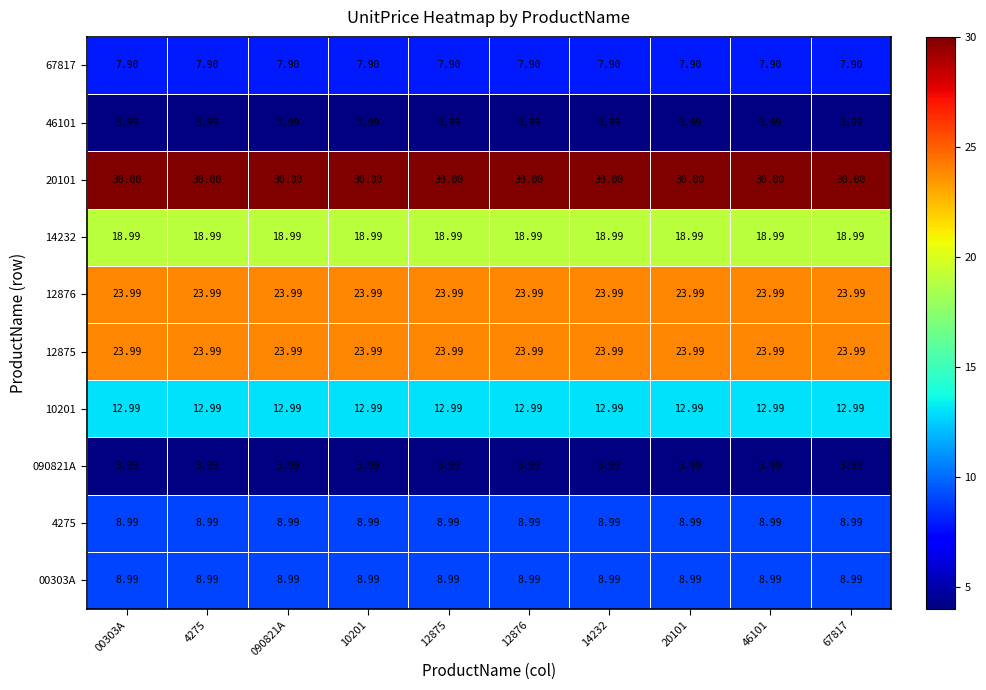

Is the value of 12875 at 12876 greater than the value of 10201 at 14232?

Yes